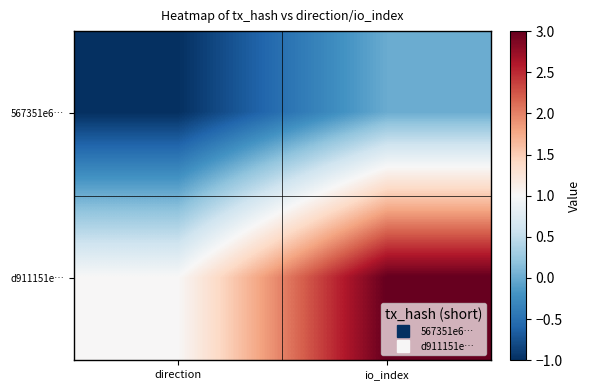

Reading left to right, extract all data points from this chart.

567351e6…: direction=-1	io_index=0
d911151e…: direction=1	io_index=3